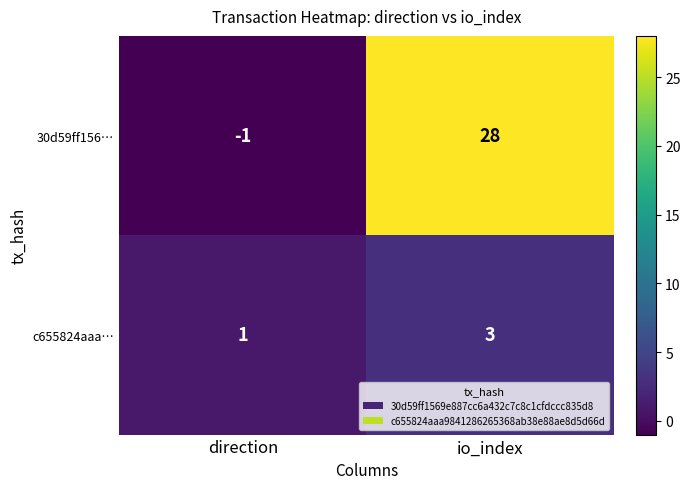

What is the difference between the maximum and minimum values in the 30d59ff156… series?

29